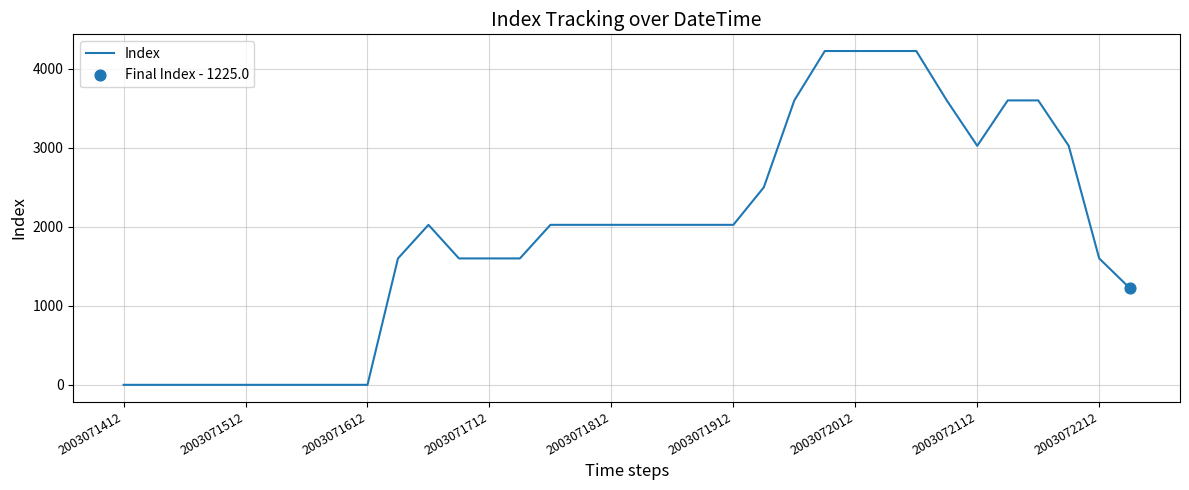

What is the difference between the maximum and minimum values?

4225